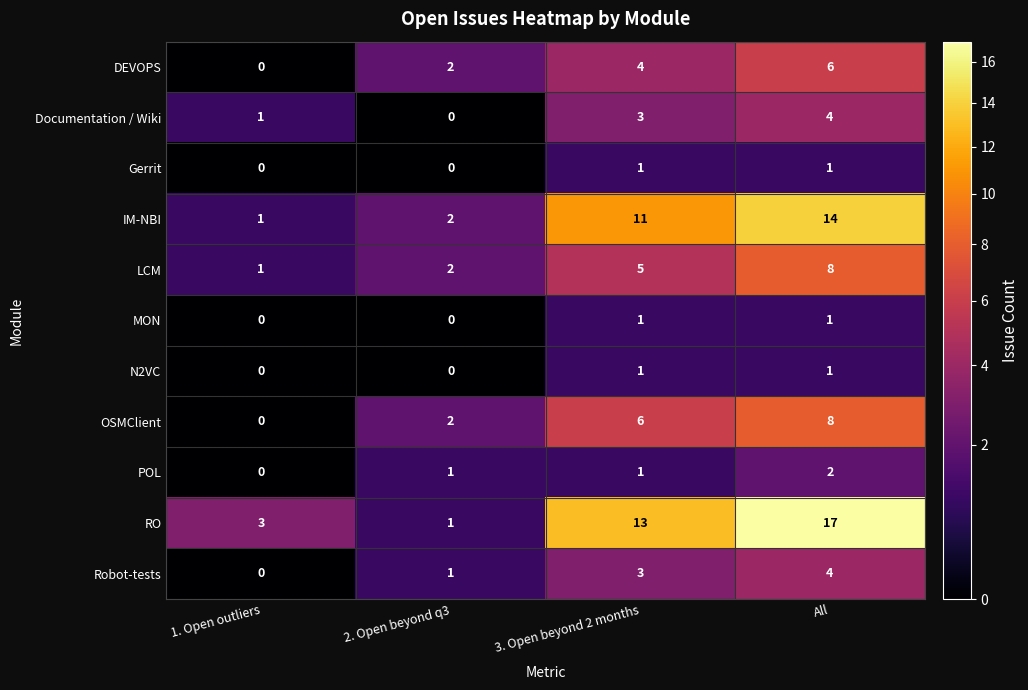

What value does the LCM series have at All?

8